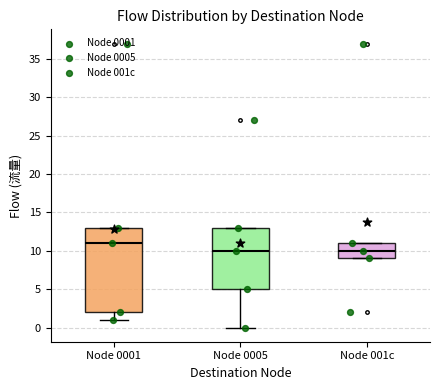

Which box's median line is the highest?

Node 0001